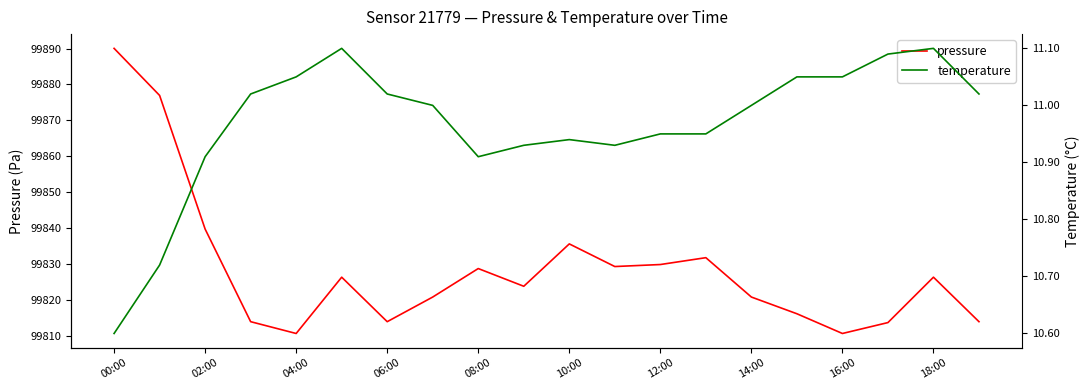

What is the highest value of the temperature series?

11.1